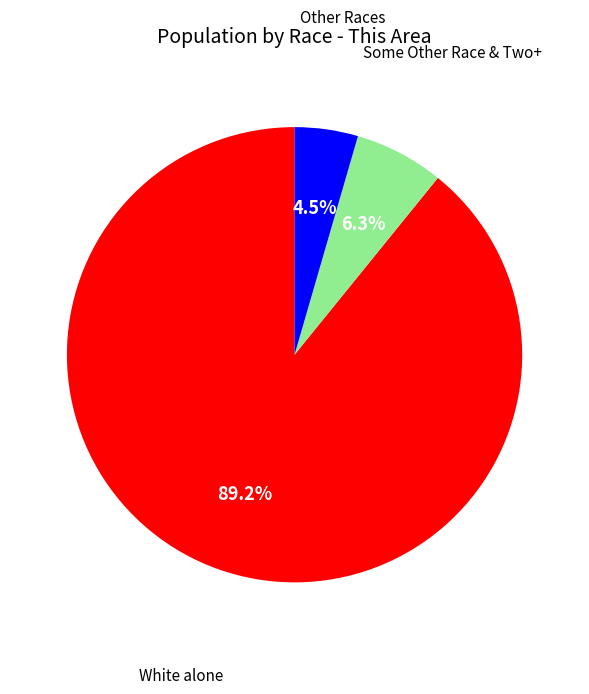

Is there any slice that represents more than half of the pie?

Yes